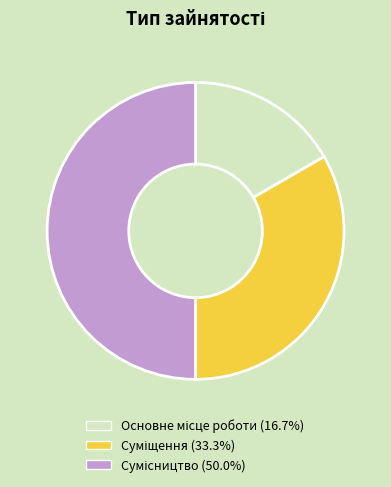

To the nearest percent, what percentage of the pie is Основне місце роботи?

17%